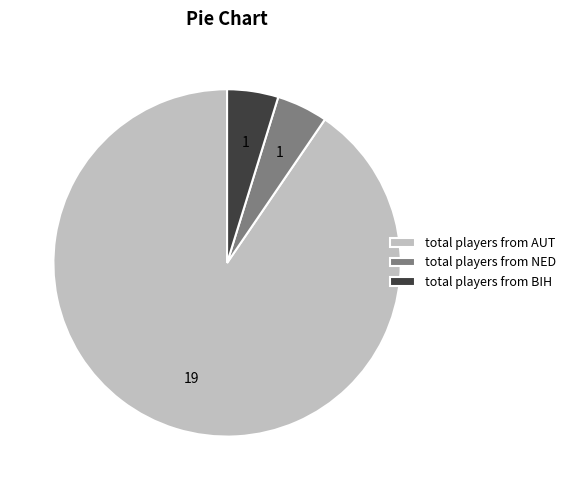

Combined, do total players from AUT and total players from NED account for over 50%?

Yes